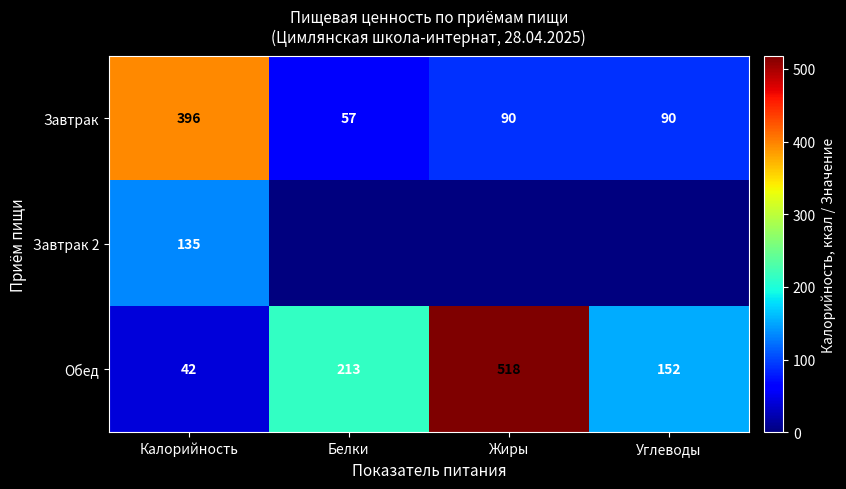

What is the highest value of the Завтрак series?

396